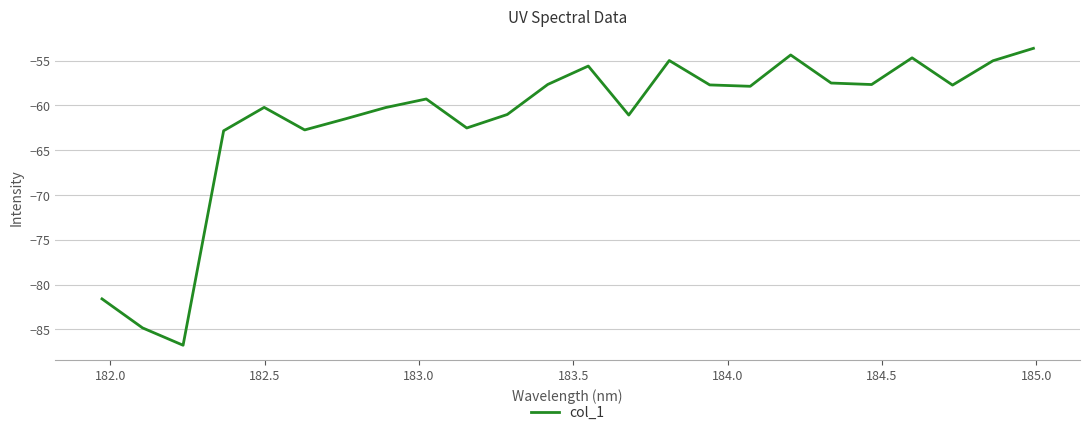

What is the average value?

-61.6